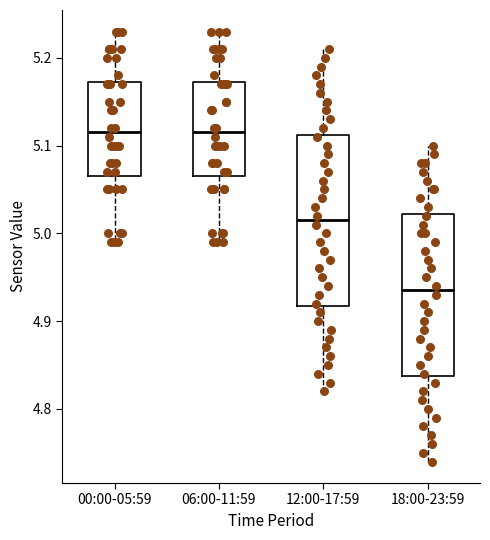

Where does the median line of the box for 00:00-05:59 sit on the y-axis? The values are not printed on the chart, so give them approximately, as read against the axis.

5.12